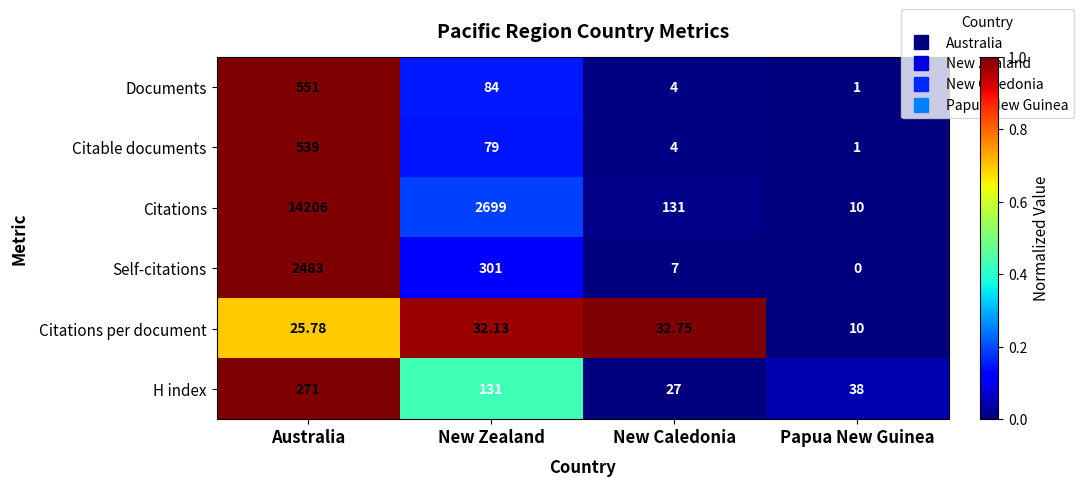

List the series in order of their peak value, lowest first.

Citations per document, H index, Citable documents, Documents, Self-citations, Citations